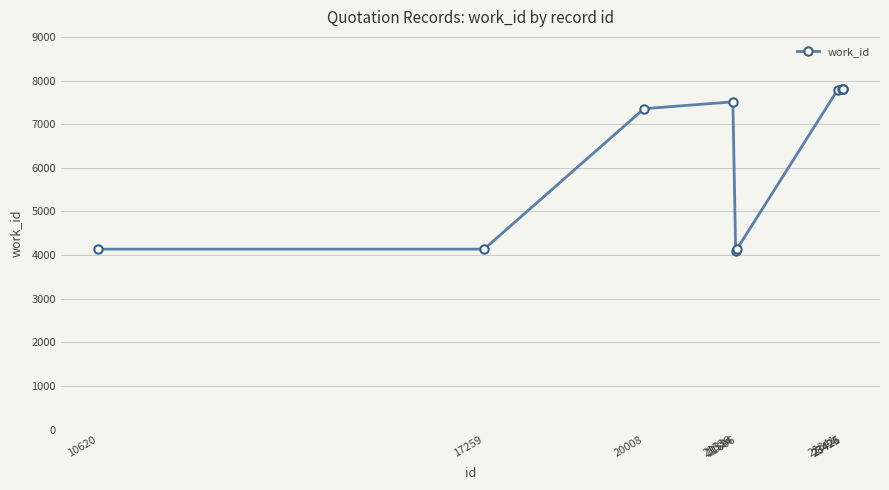

What is the difference between the values at 20008 and 23426?

463